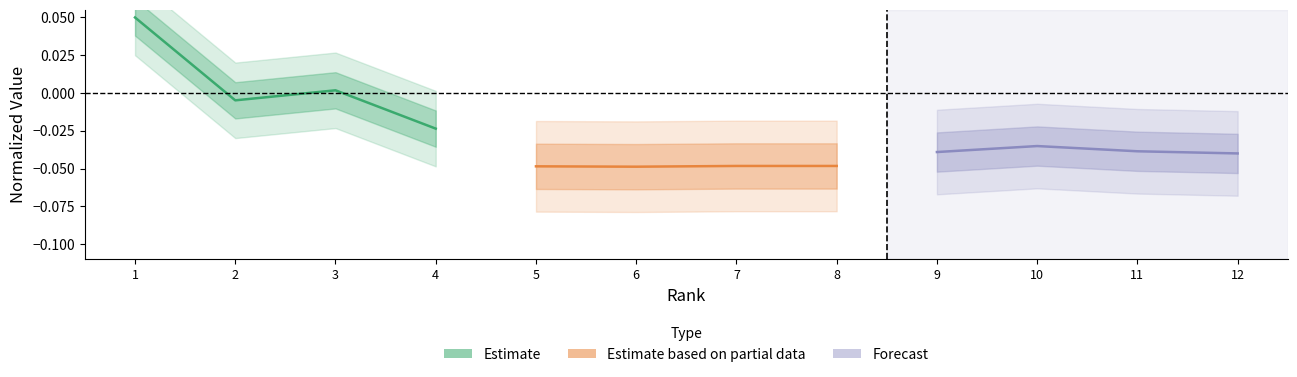

True or false: Forecast has more than 2 points higher than both neighbors.

False